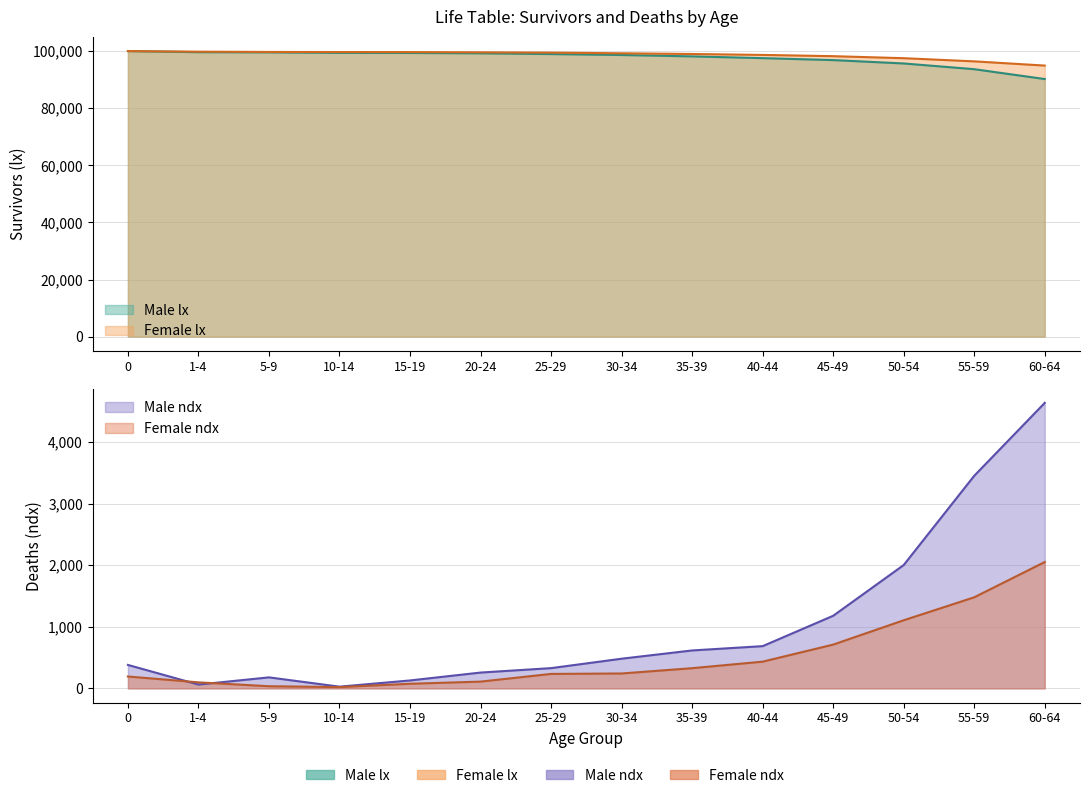

True or false: Female lx has more than 0 points higher than both neighbors.

False